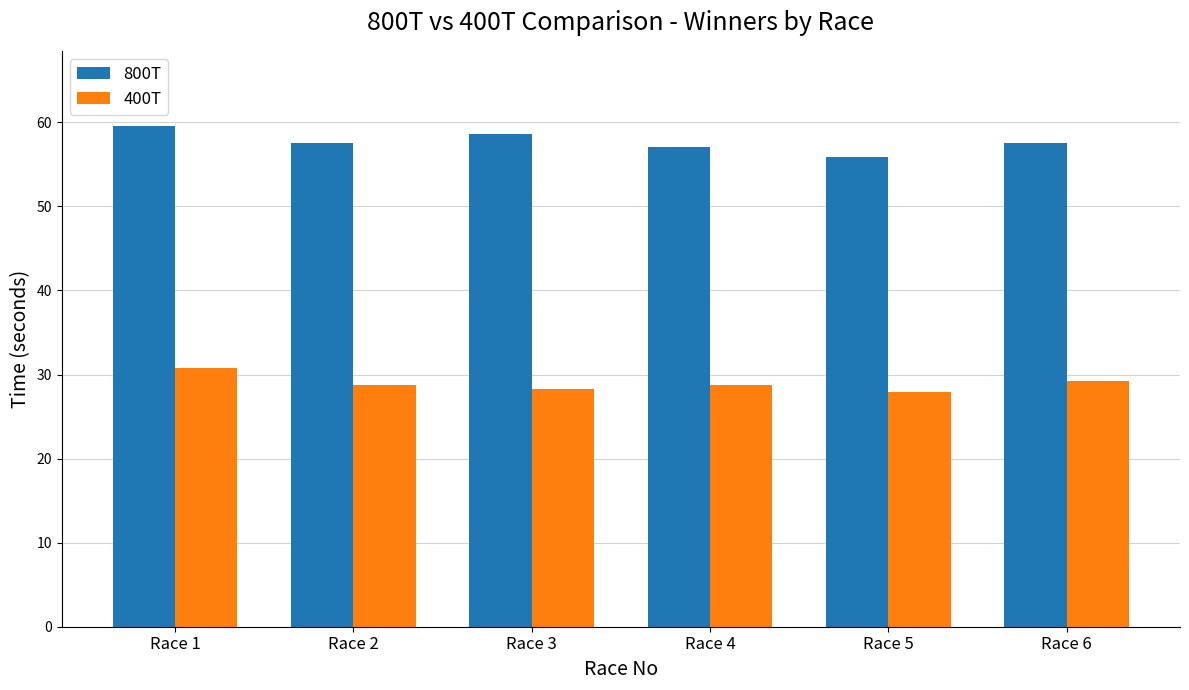

Between Race 3 and Race 5, which series saw the biggest shift?

800T